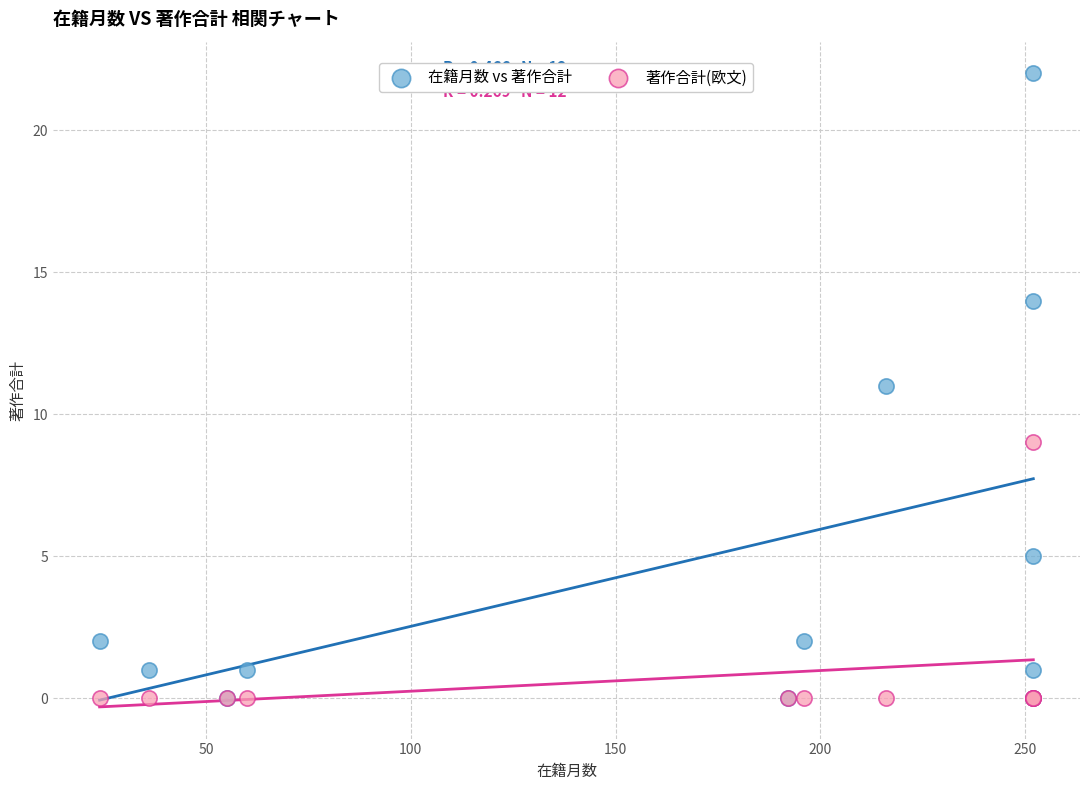

Which series has the widest spread of Y values?

在籍月数 vs 著作合計